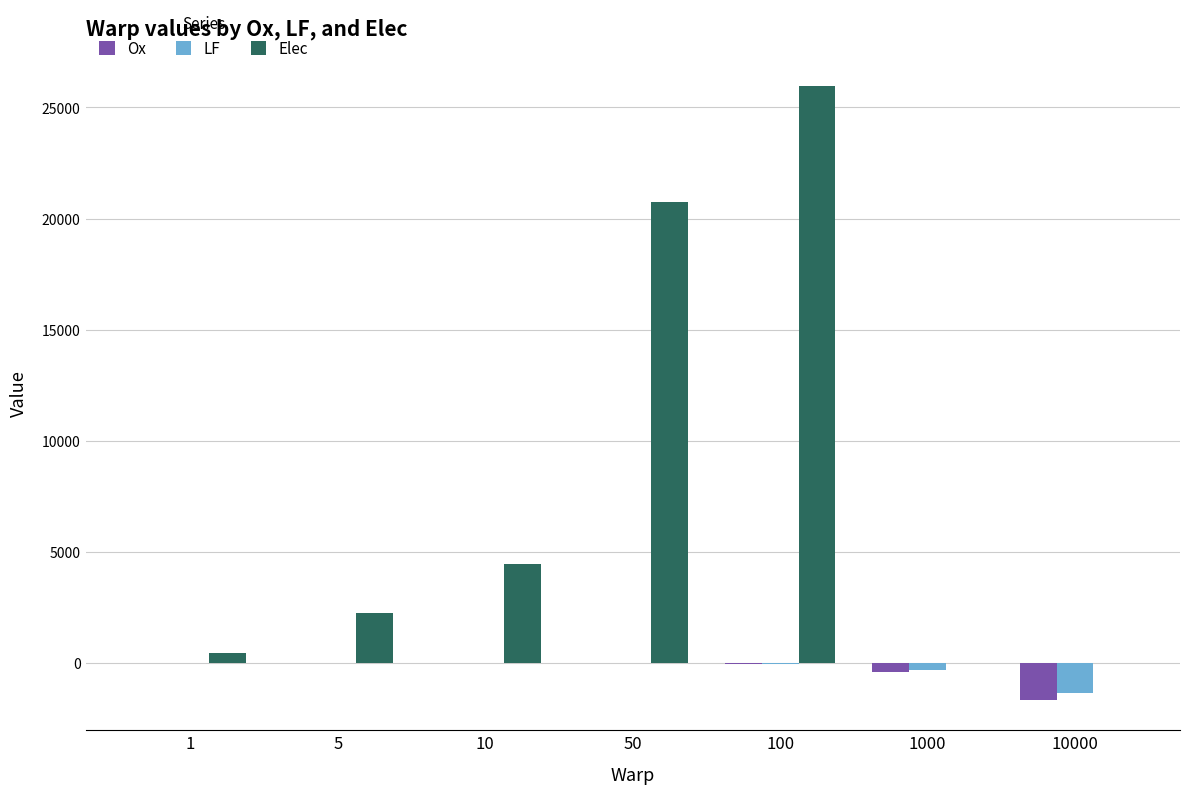

How many data points in LF are above -18?

3